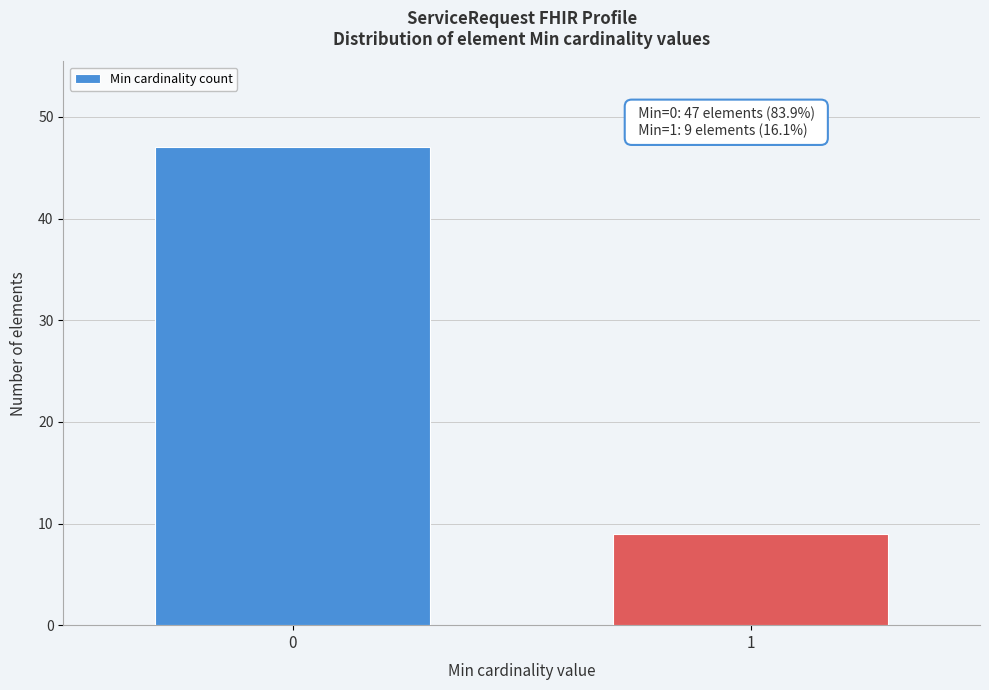

Reading left to right, extract all data points from this chart.

47	9